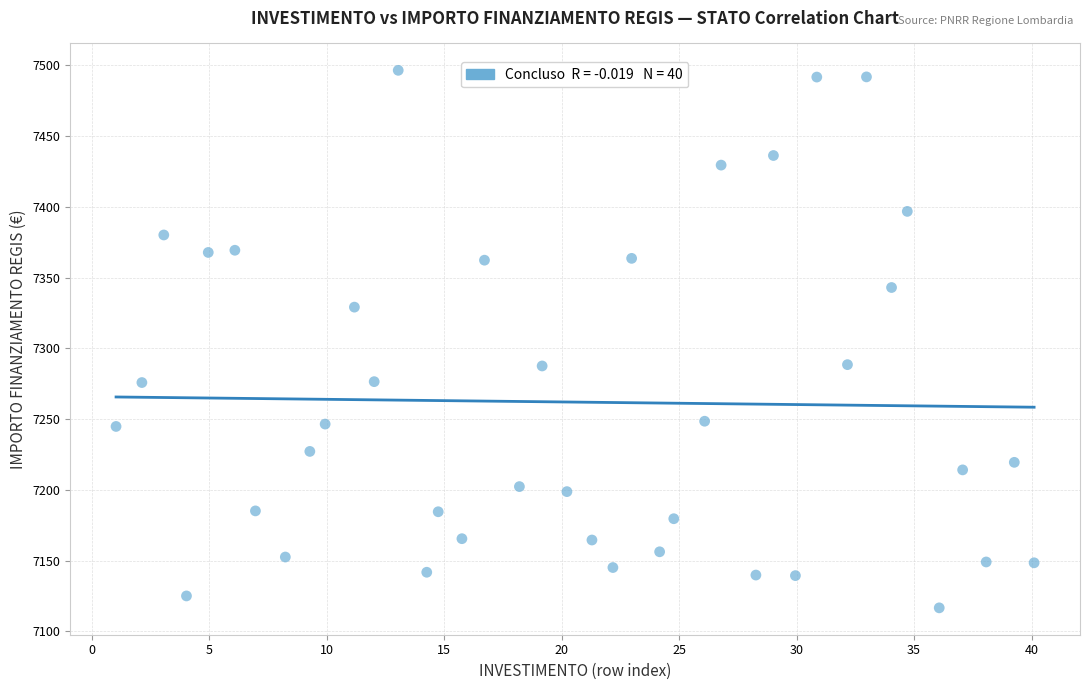

What is the range of Y values (max minus min)?

379.7